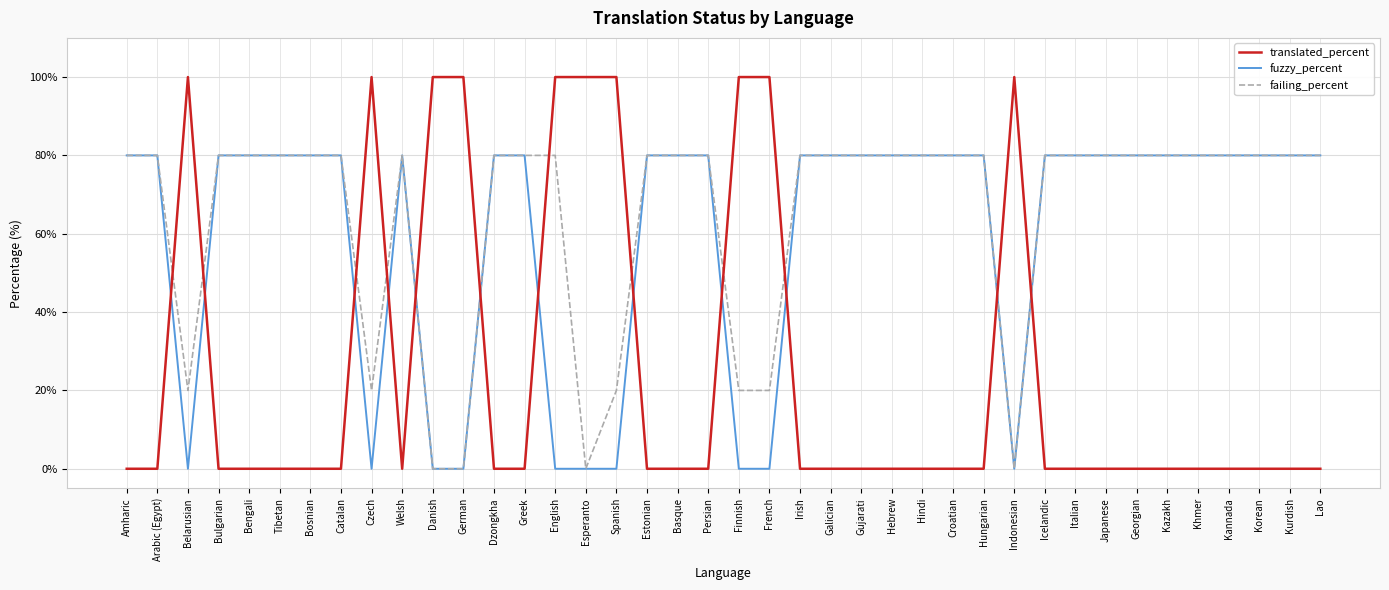

How many distinct data groups are displayed?

3